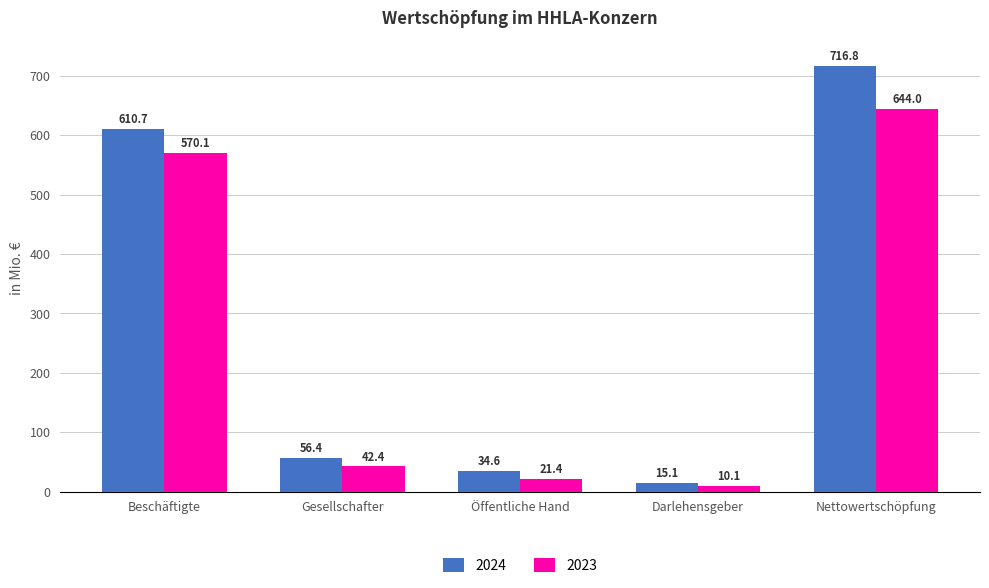

What is the lowest value of the 2024 series?

15.1